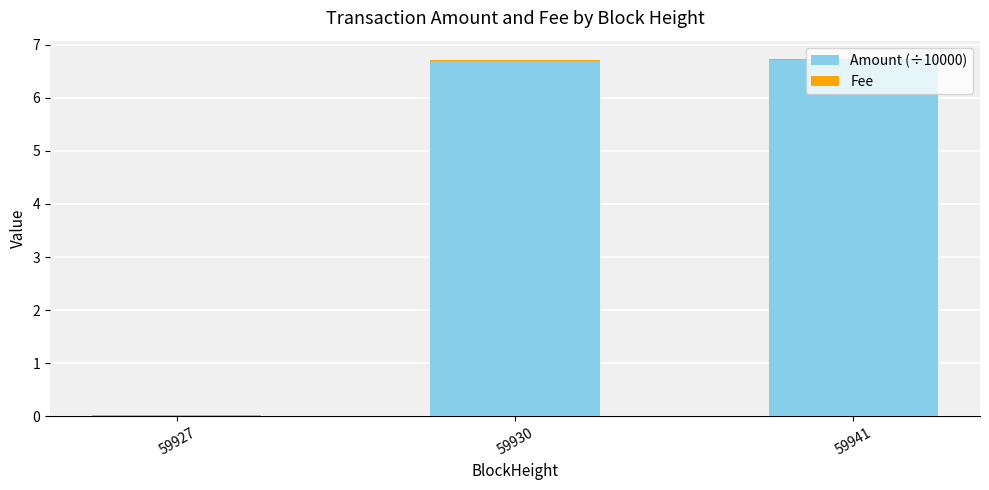

What is the sum of all Amount (÷10000) values?

13.4